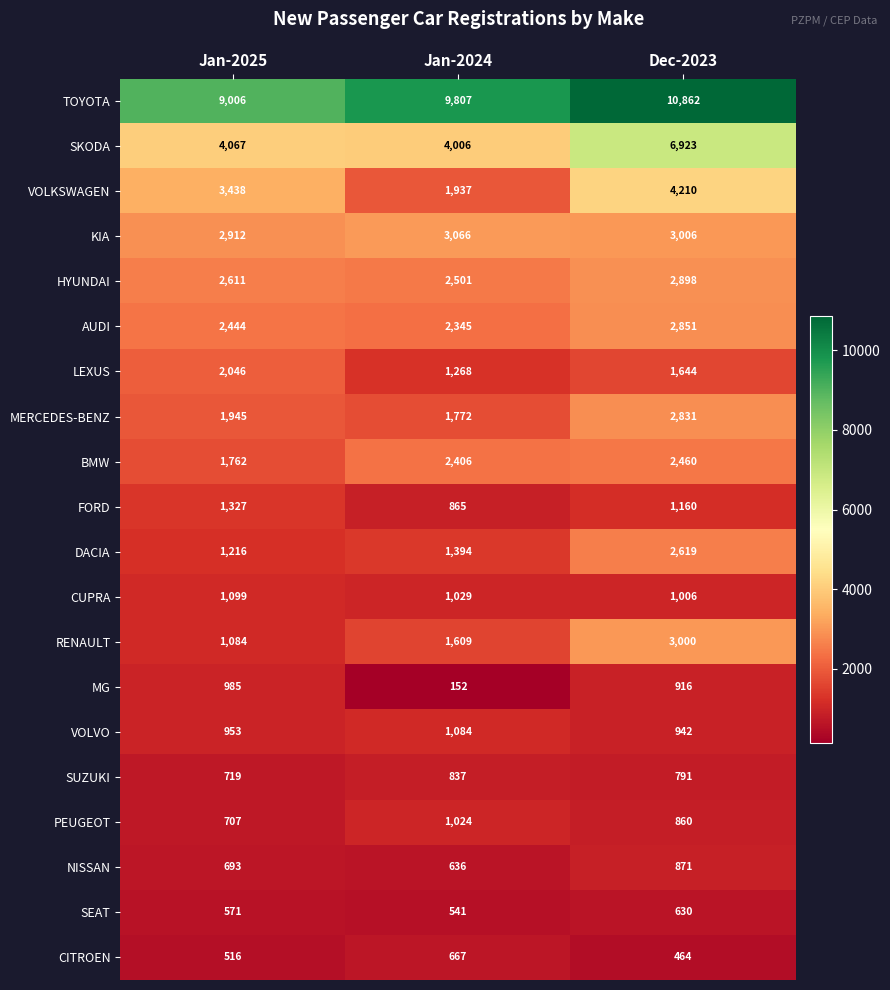

What is the sum of all LEXUS values?

4958